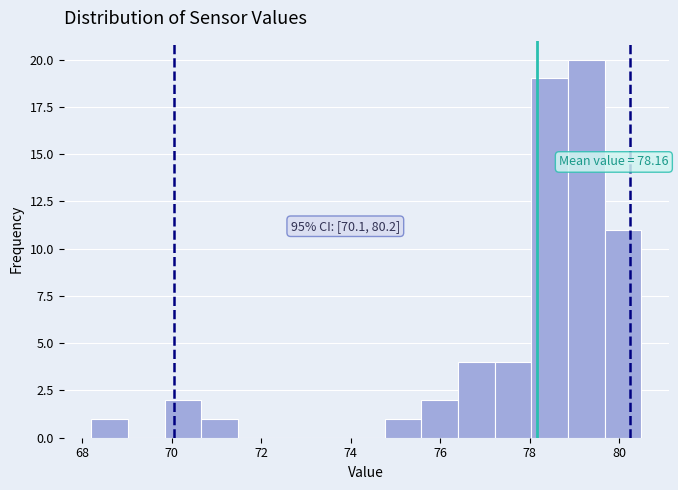

Over which range of the x-axis is the bar tallest?

78.86 to 79.68